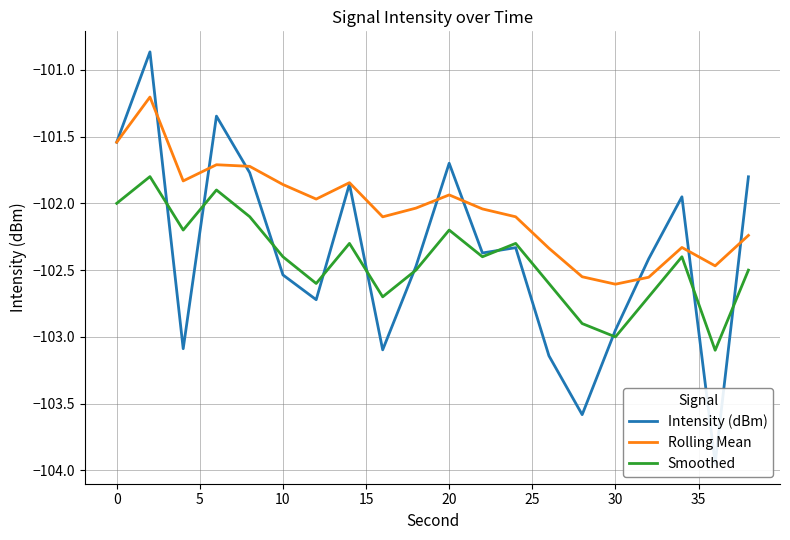

What is the value of the Smoothed point at the 19th from the left?

-103.1